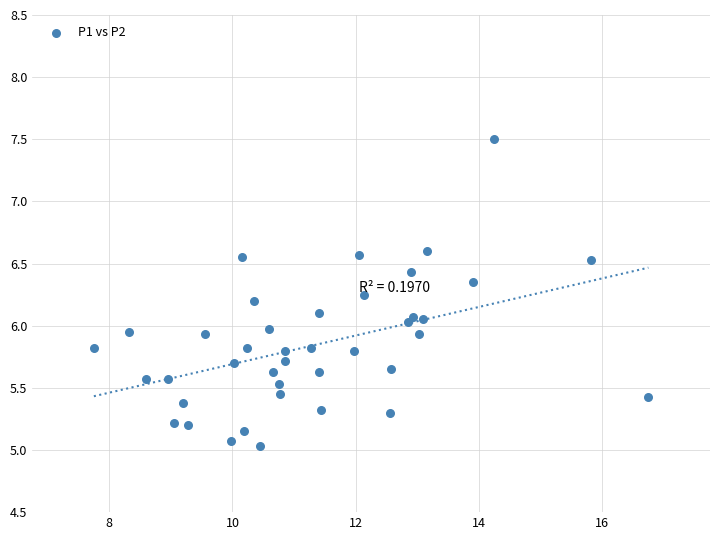

What is the range of Y values (max minus min)?

2.5